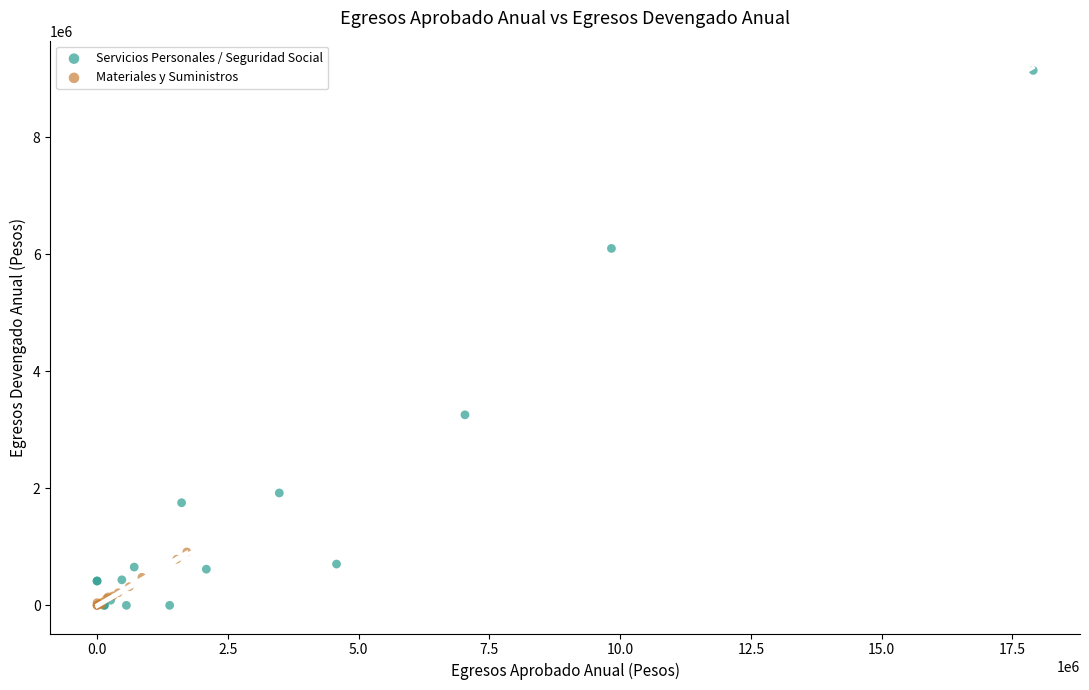

Which series reaches the maximum Y coordinate?

Servicios Personales / Seguridad Social